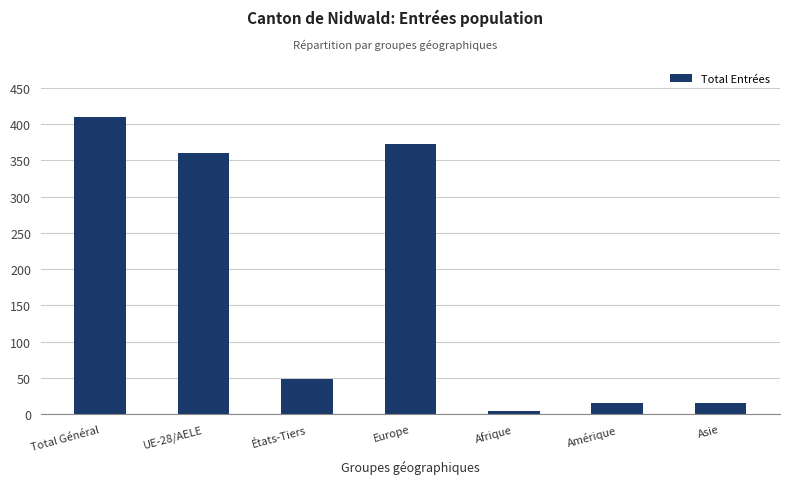

What is the change in value from UE-28/AELE to États-Tiers?

-311